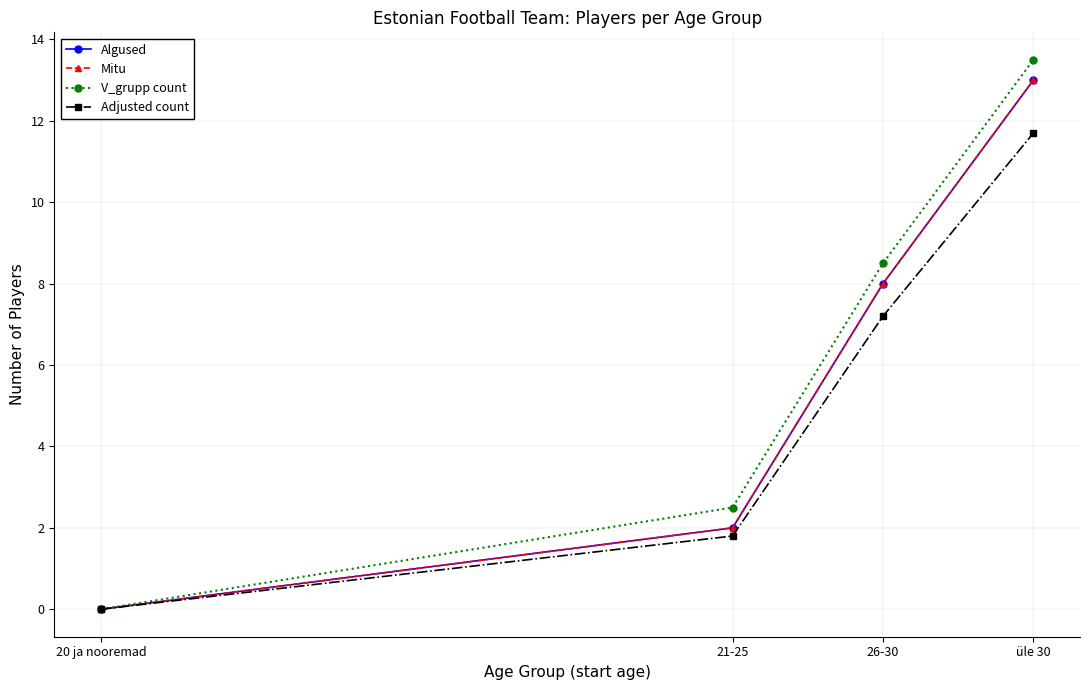

True or false: Mitu has more than 0 points higher than both neighbors.

False